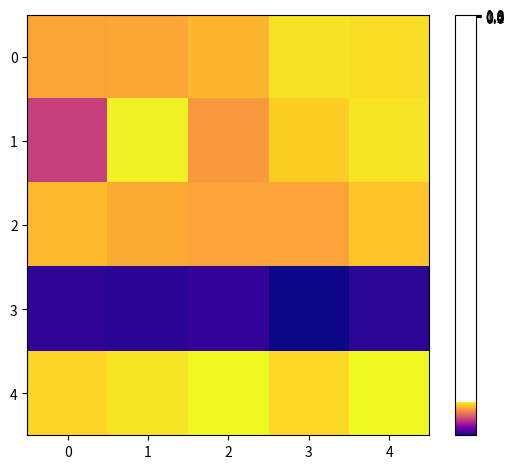

What is the total value across all series at 2?

-665.4